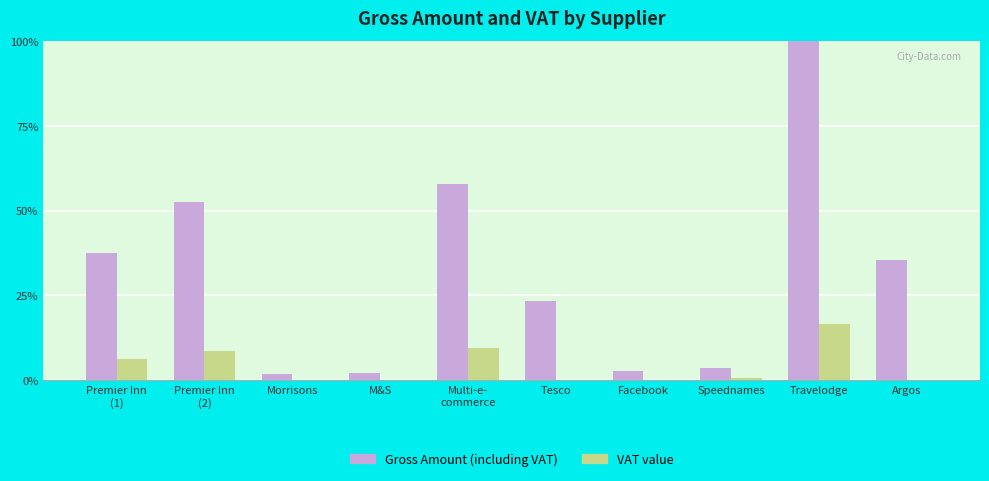

At which category is the sum across all series the highest?

Travelodge